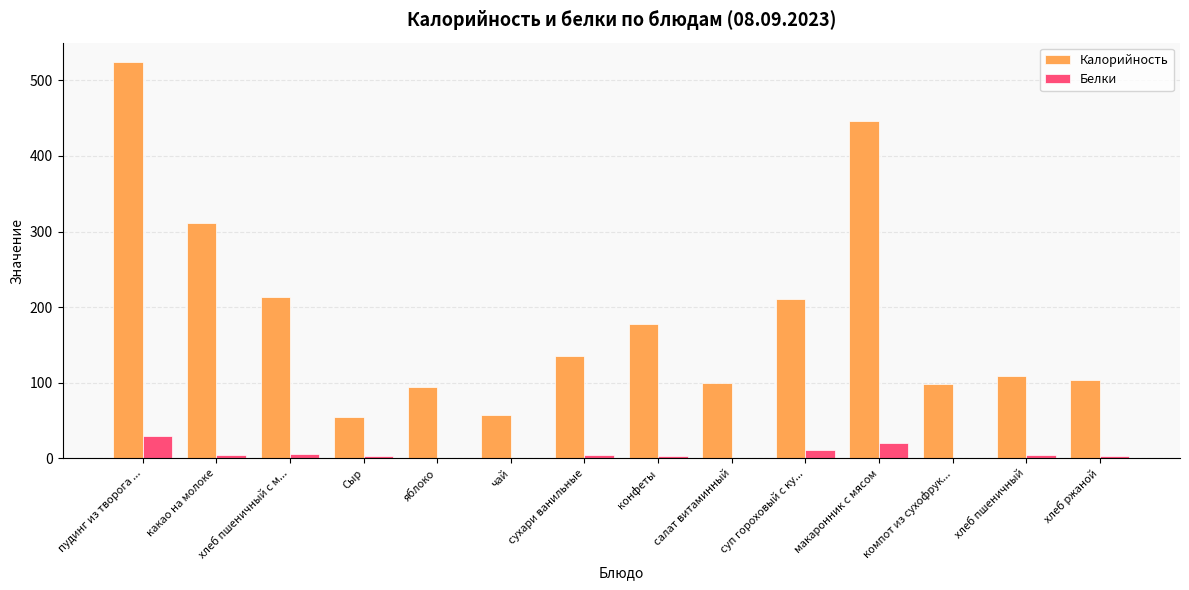

The value of Калорийность at Сыр is 54.3. True or false?

True